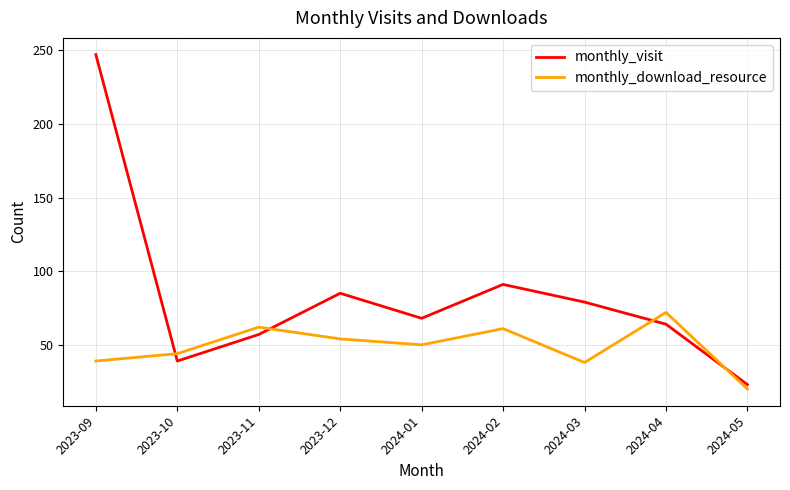

What is the maximum value shown in the chart?

247